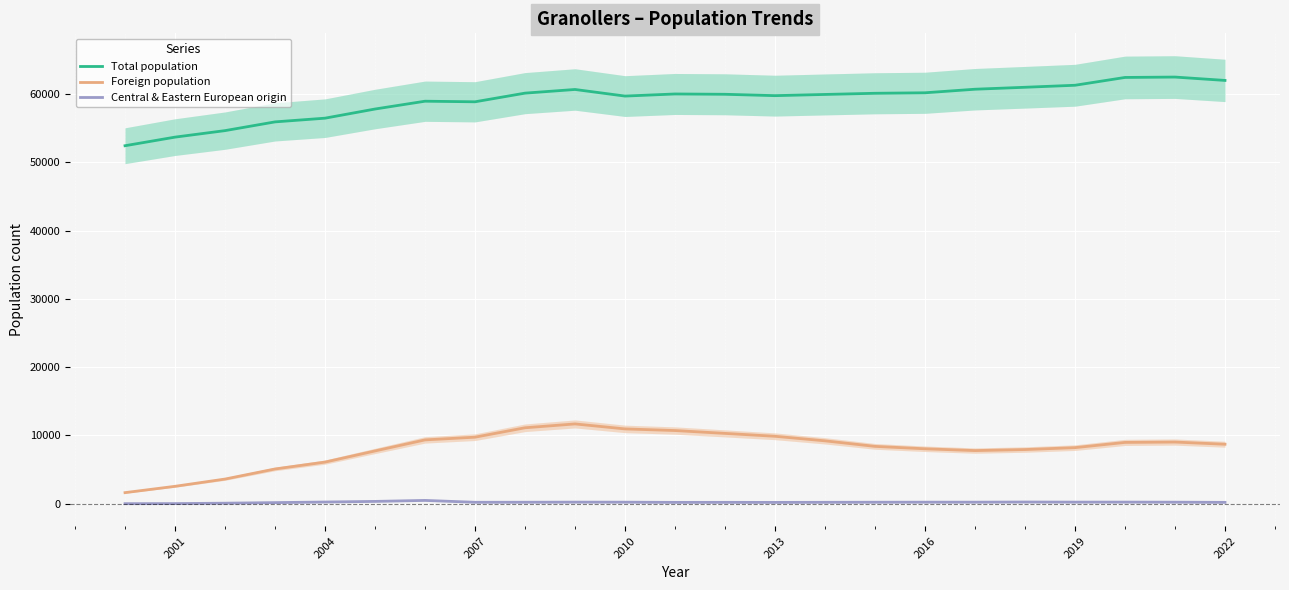

What is the sum of all Foreign population values?

186915